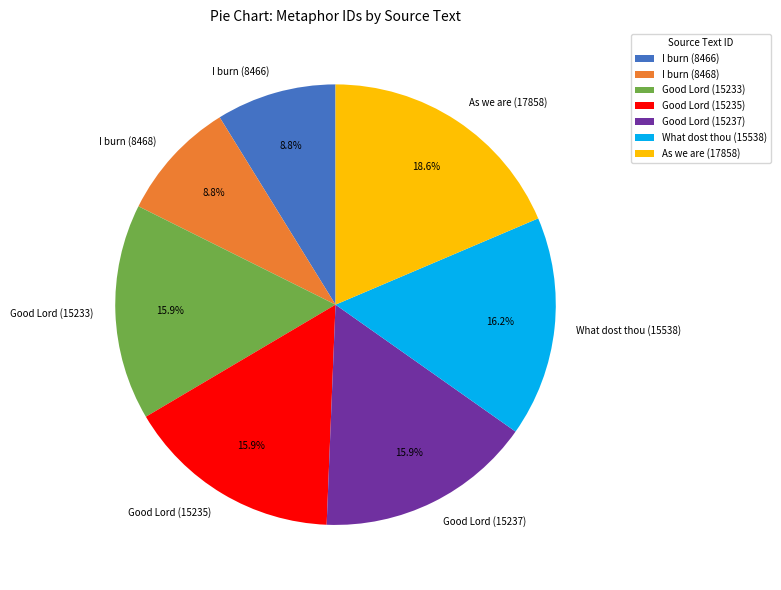

Combined, do I burn (8466) and What dost thou (15538) account for over 50%?

No